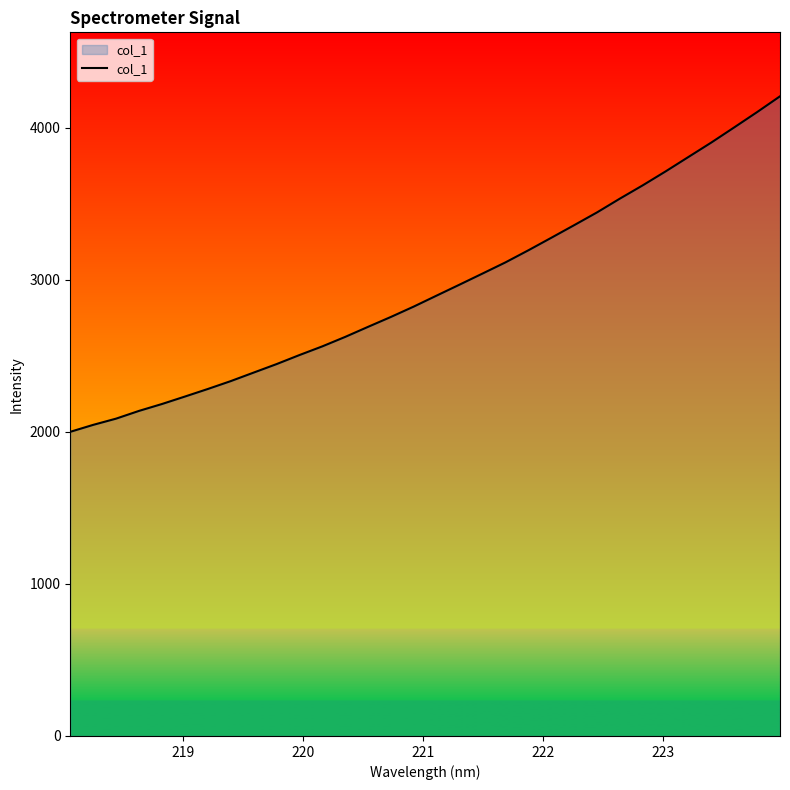

Count the number of categories in the chart.

32